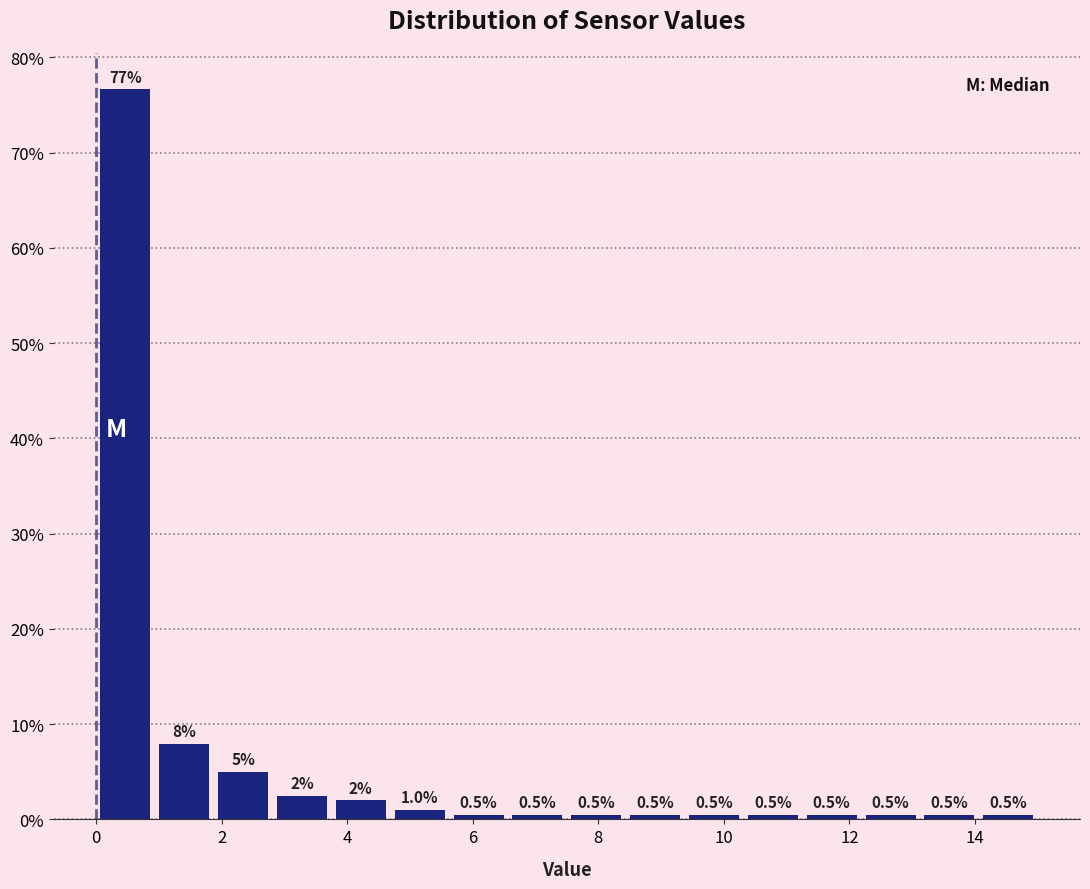

Which range on the x-axis has the tallest bar?

0.0 to 1.0